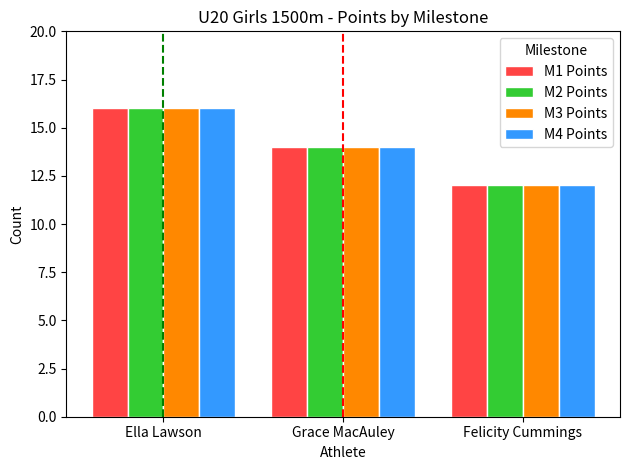

At which category is the sum across all series the highest?

Ella Lawson